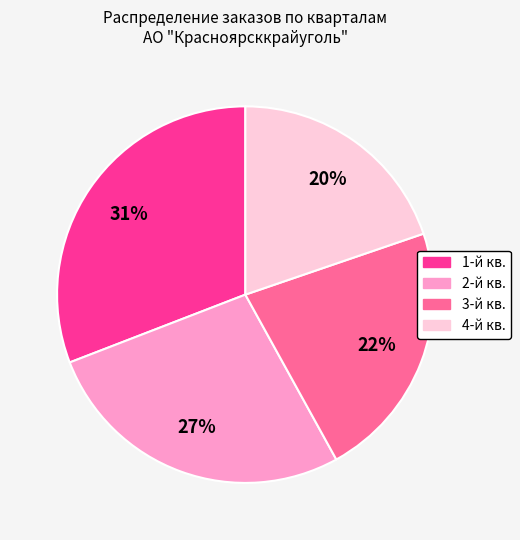

To the nearest percent, what percentage of the pie is 4-й кв.?

20%